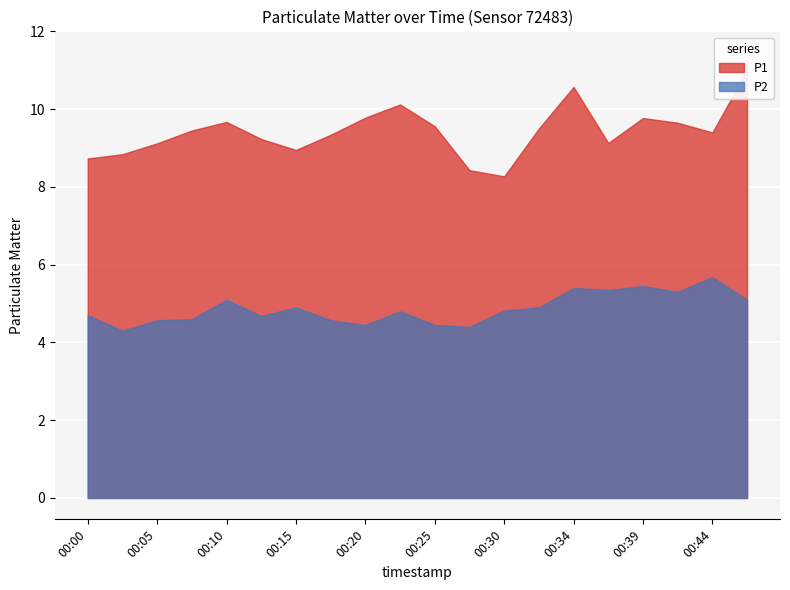

What is the difference between the P2 values at 00:12 and 00:15?

0.2